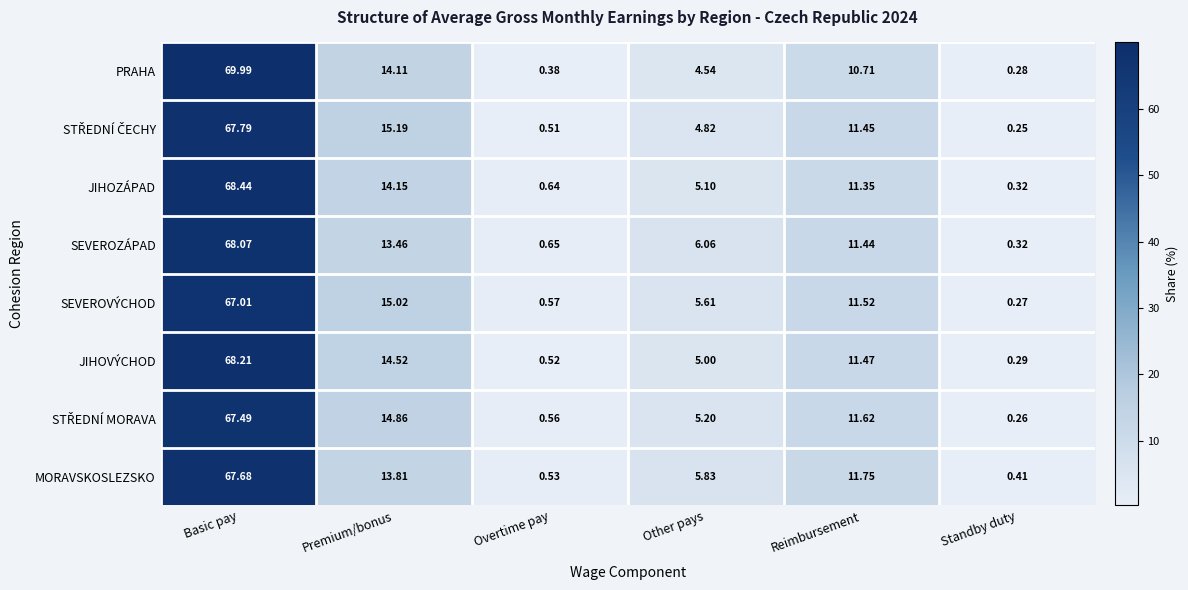

Where is SEVEROZÁPAD nearest to the value 34?

Premium/bonus